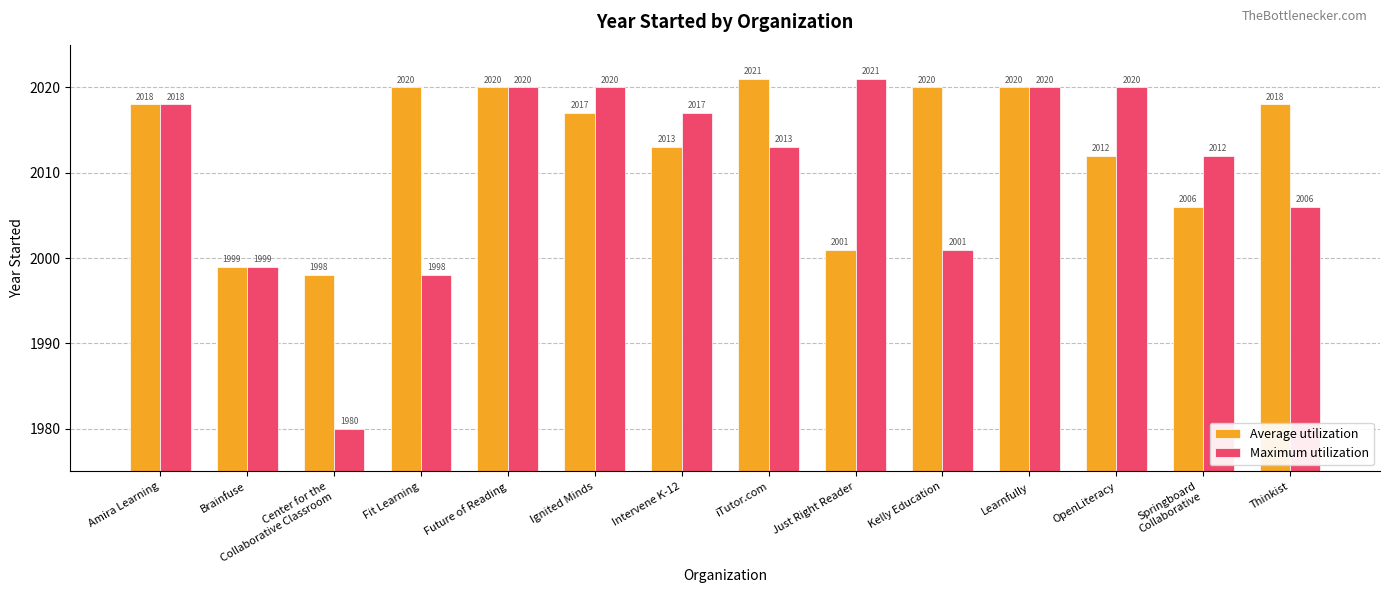

True or false: Maximum utilization has a value of 430 at Learnfully.

False